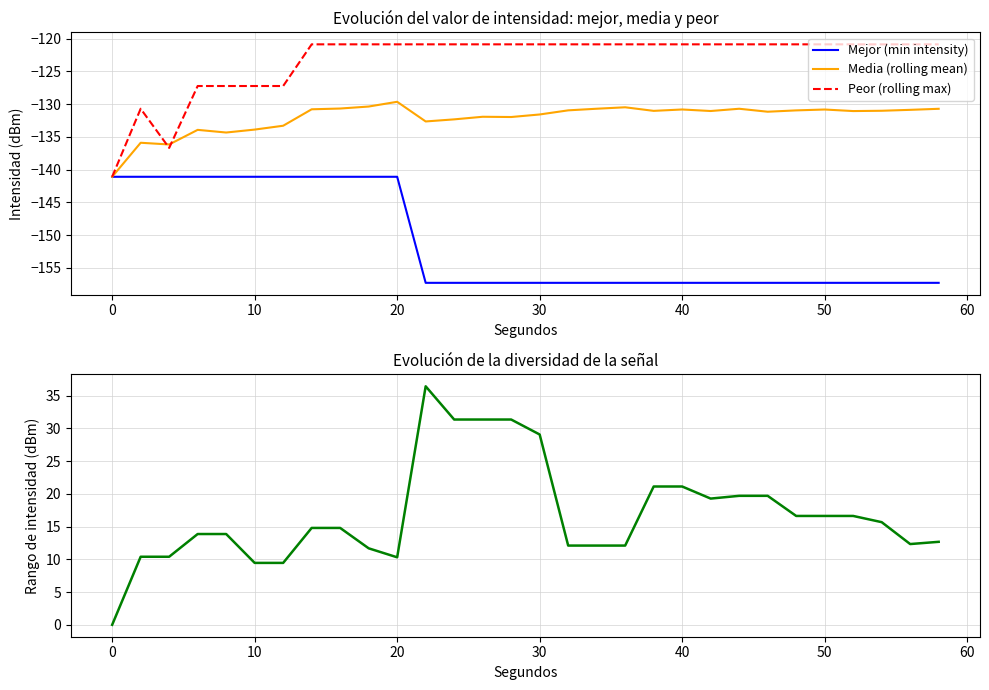

The Mejor (min intensity) series shows -228.1 at 20. True or false?

False